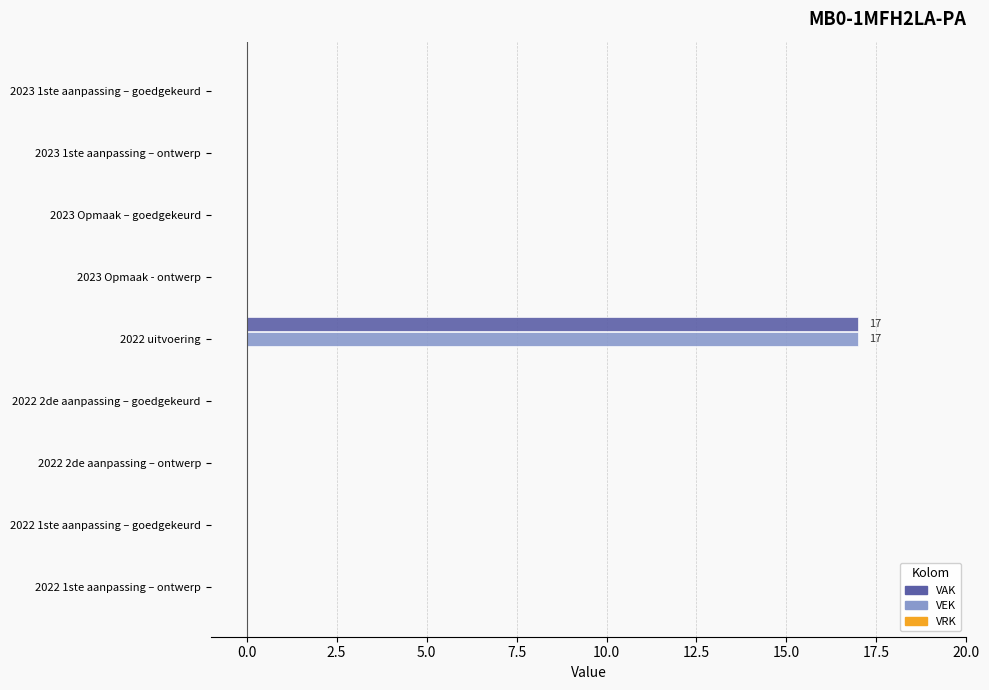

Which category has the highest value across all series?

2022 uitvoering